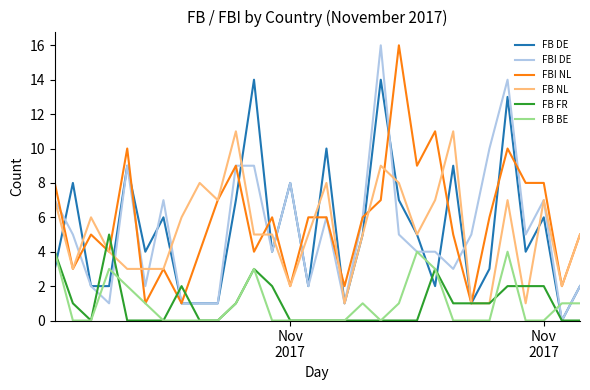

Which series has the largest range (max minus min)?

FBI DE